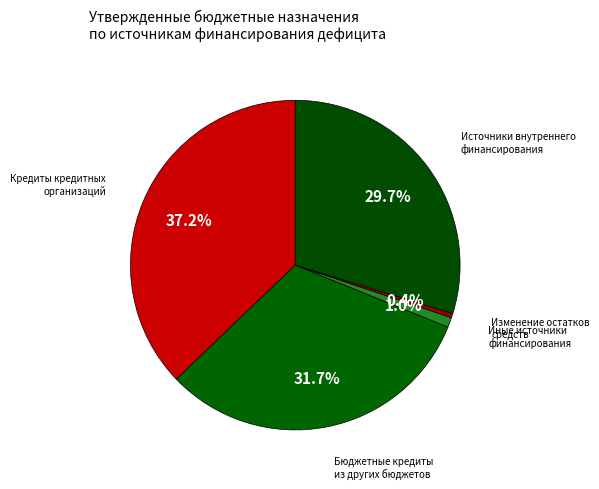

What percentage do Иные источники финансирования and Бюджетные кредиты из других бюджетов together represent?

32.7%